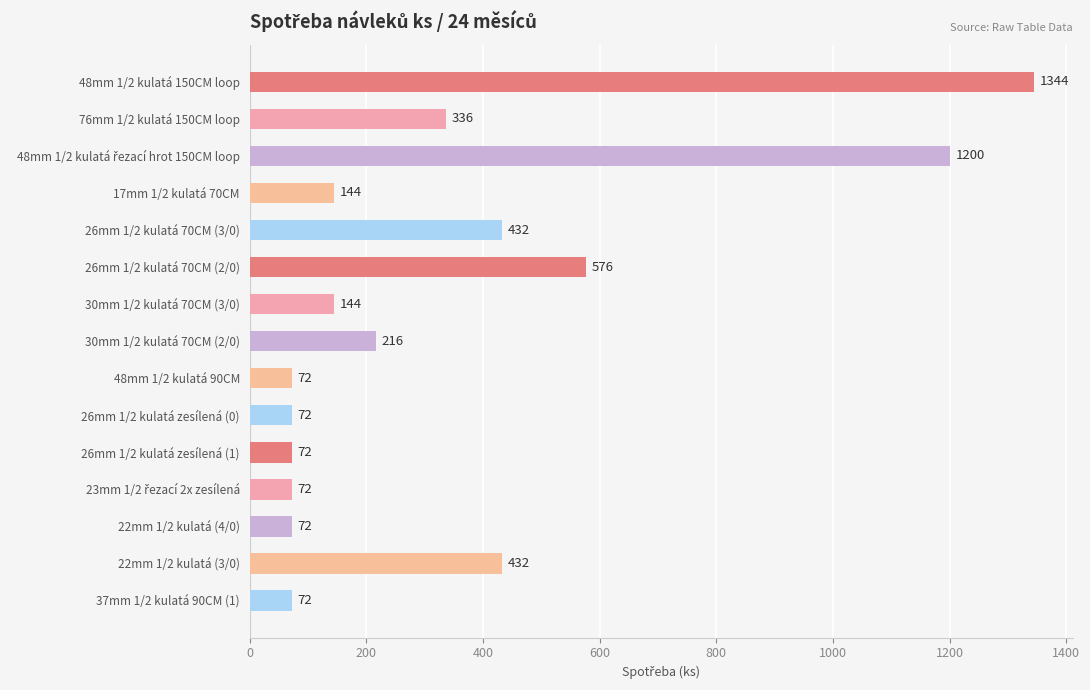

The value at 76mm 1/2 kulatá 150CM loop is 570. True or false?

False